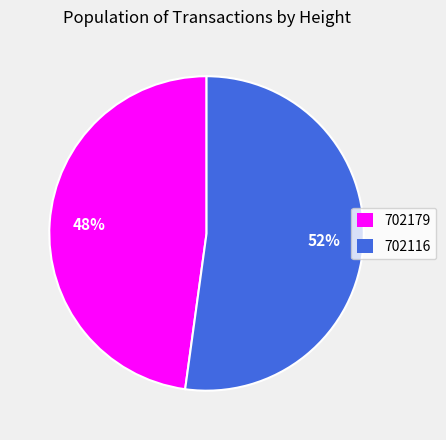

Combined, do 702179 and 702116 account for over 50%?

Yes